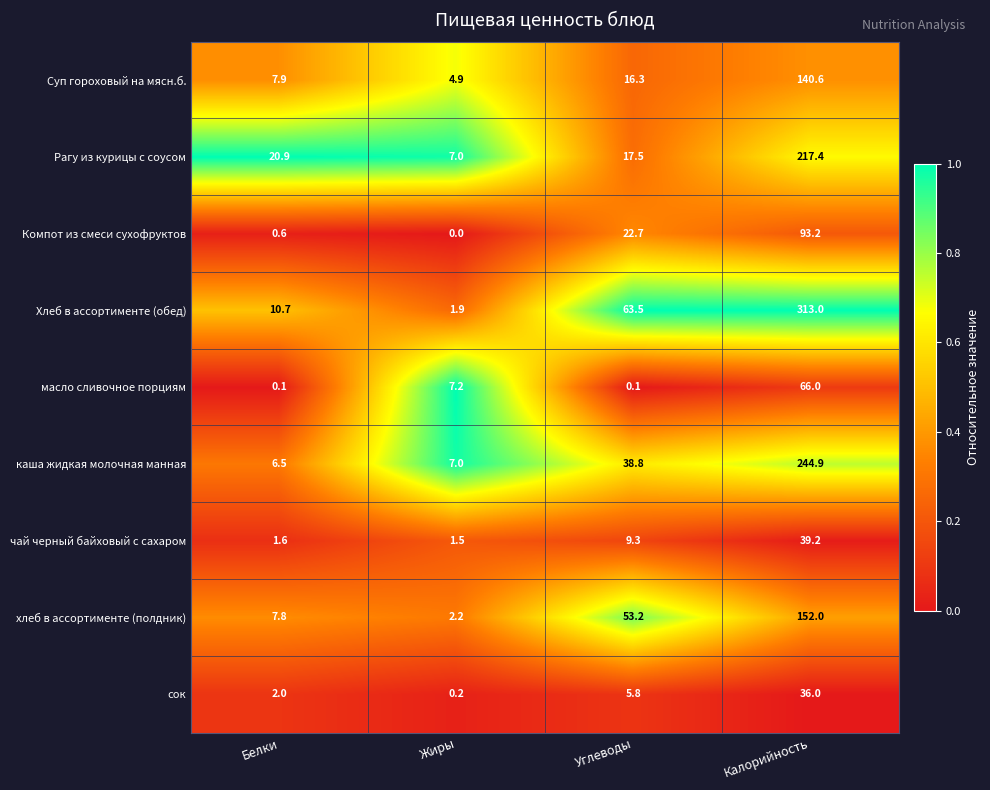

What is the maximum value shown in the chart?

313.0